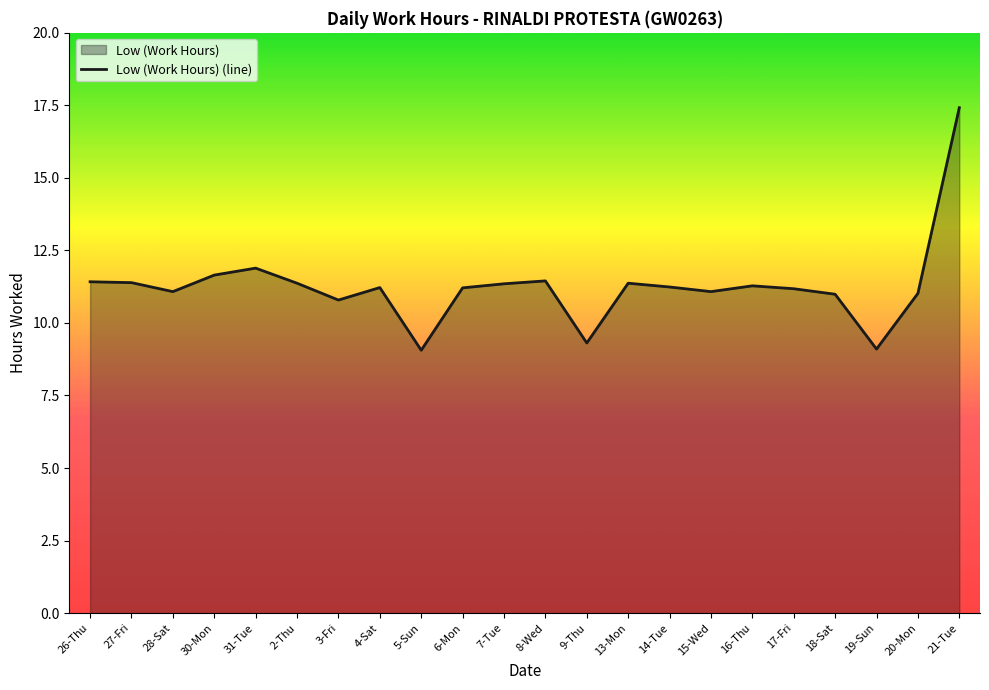

Is it true that the value at 7-Tue is 11.3?

True